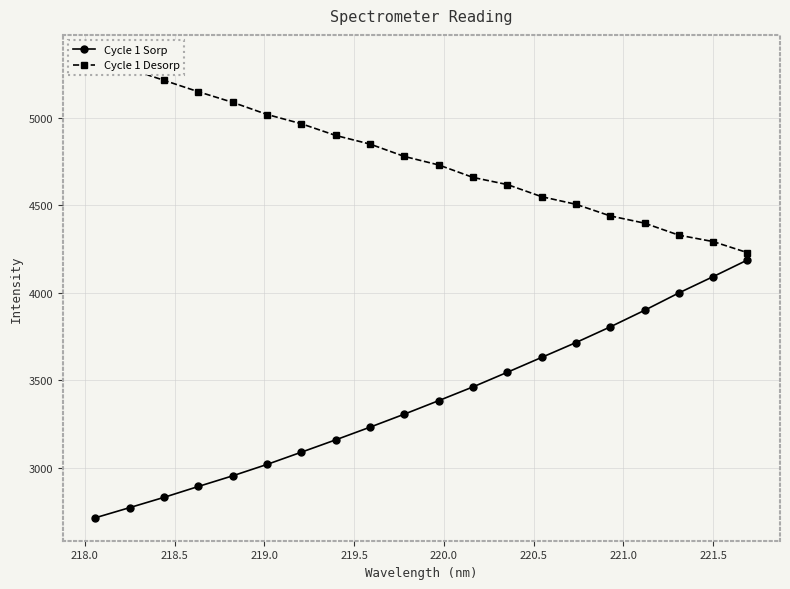

What is the sum of all Cycle 1 Desorp values?

95354.9